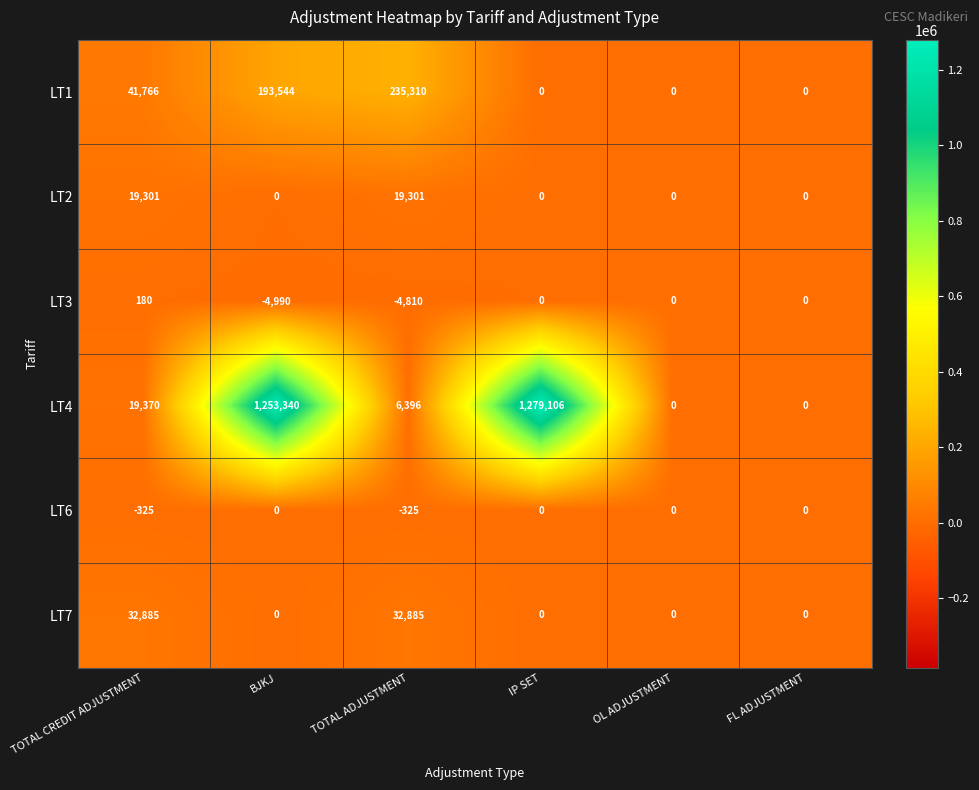

Which series has the largest total across all categories?

LT4